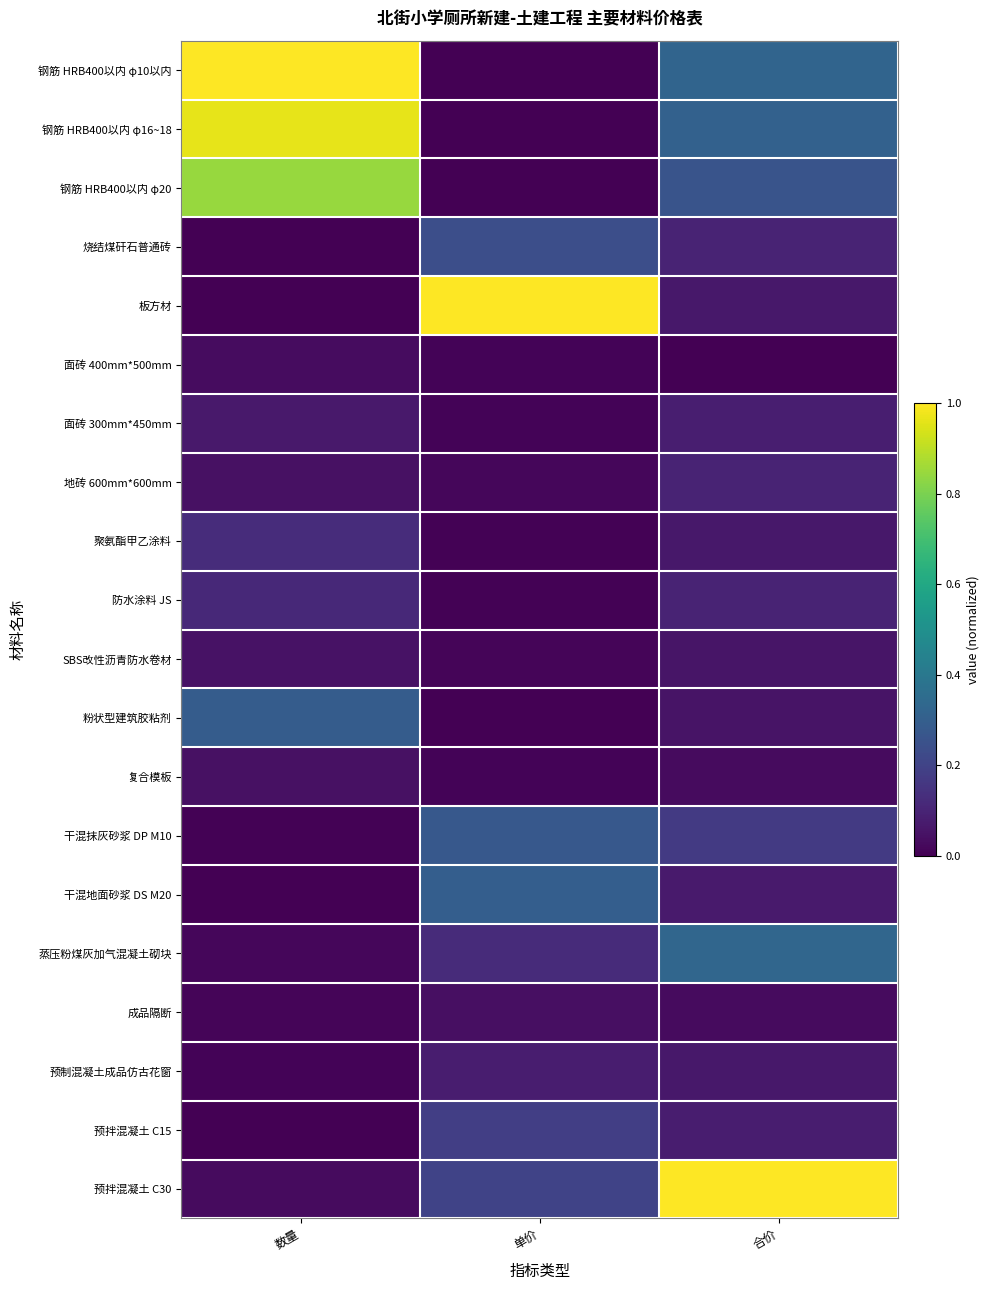

Between 数量 and 单价, which is larger?

数量